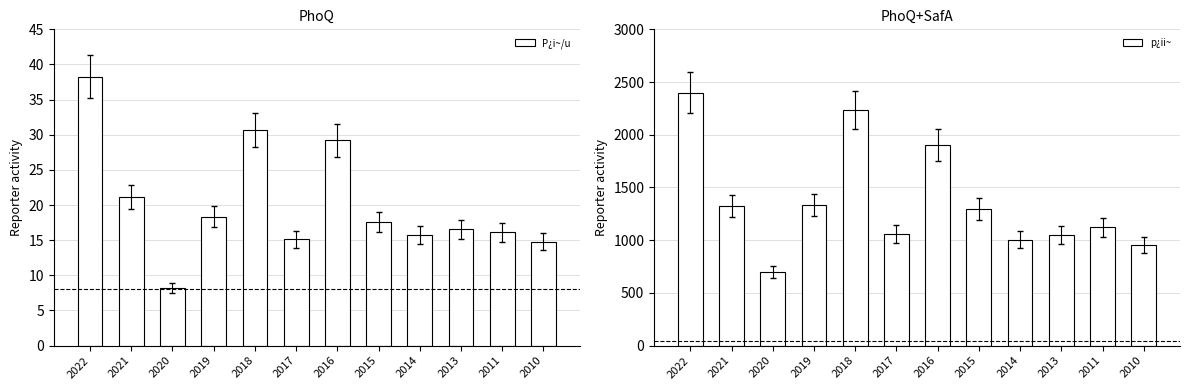

List the series in order of their peak value, lowest first.

P¿i~/u, p¿ii~